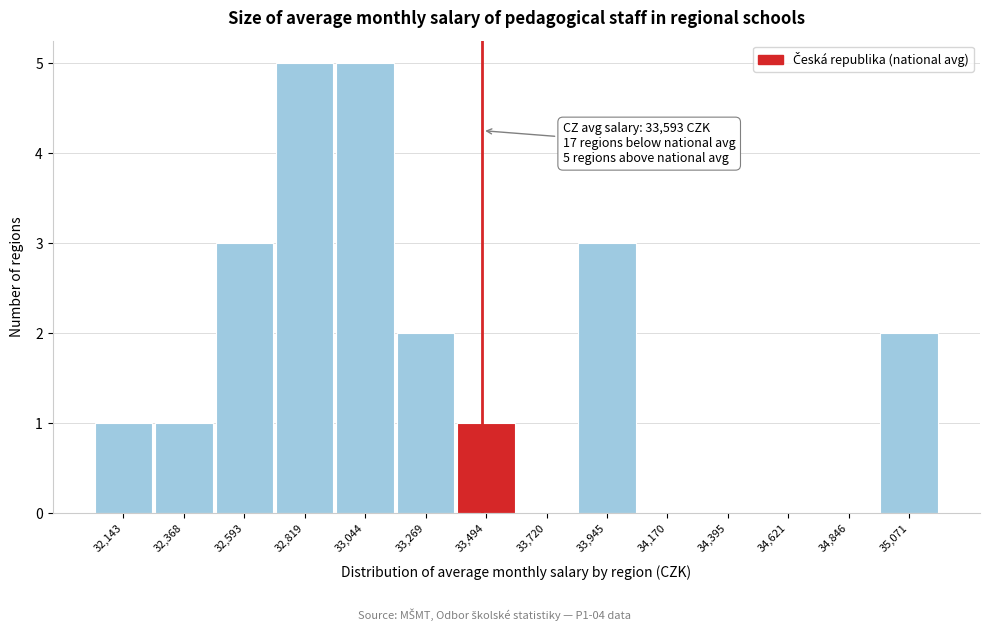

Reading right to left, transcribe all the data shown in this chart.

35,071=2	34,846=0	34,621=0	34,395=0	34,170=0	33,945=3	33,720=0	33,494=1	33,269=2	33,044=5	32,819=5	32,593=3	32,368=1	32,143=1